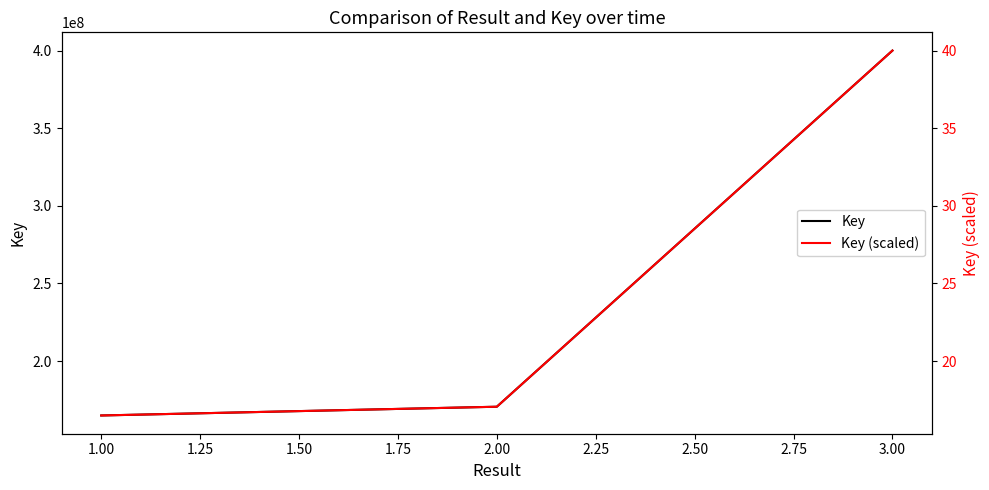

Which series has the widest spread of values?

Key